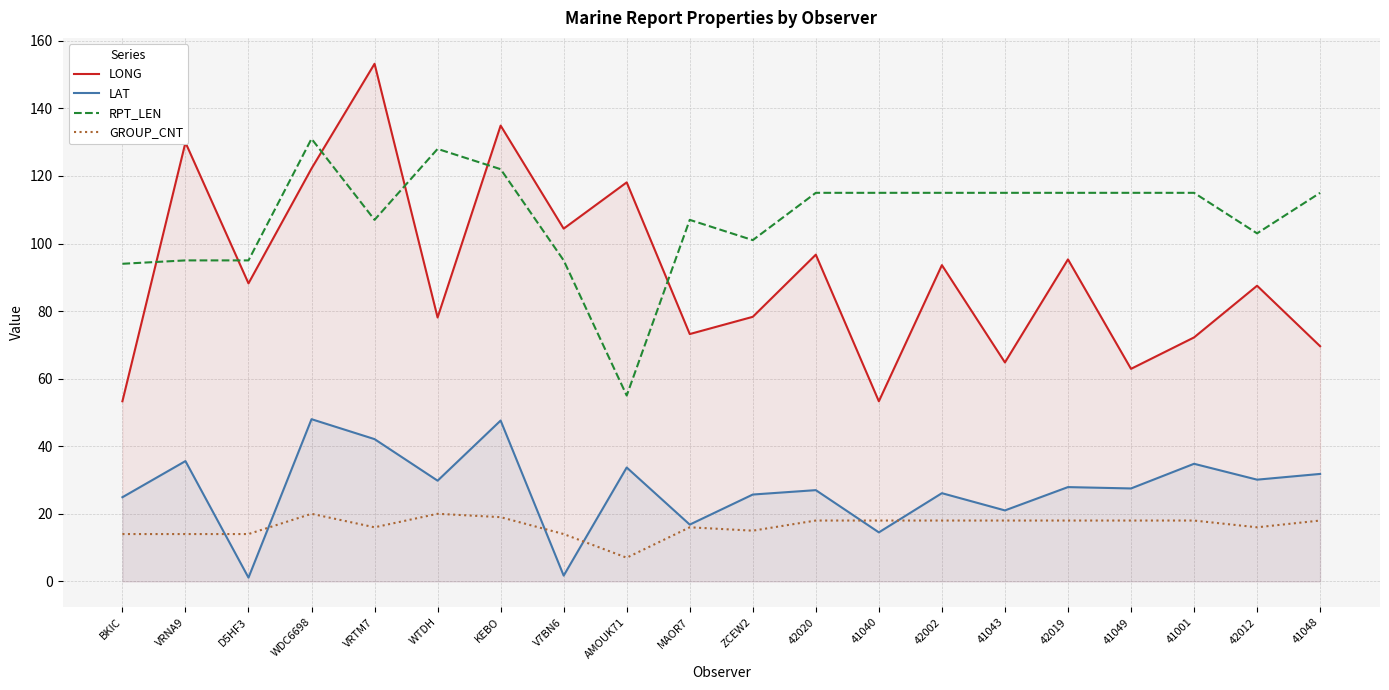

Where is the first local minimum for LAT?

D5HF3